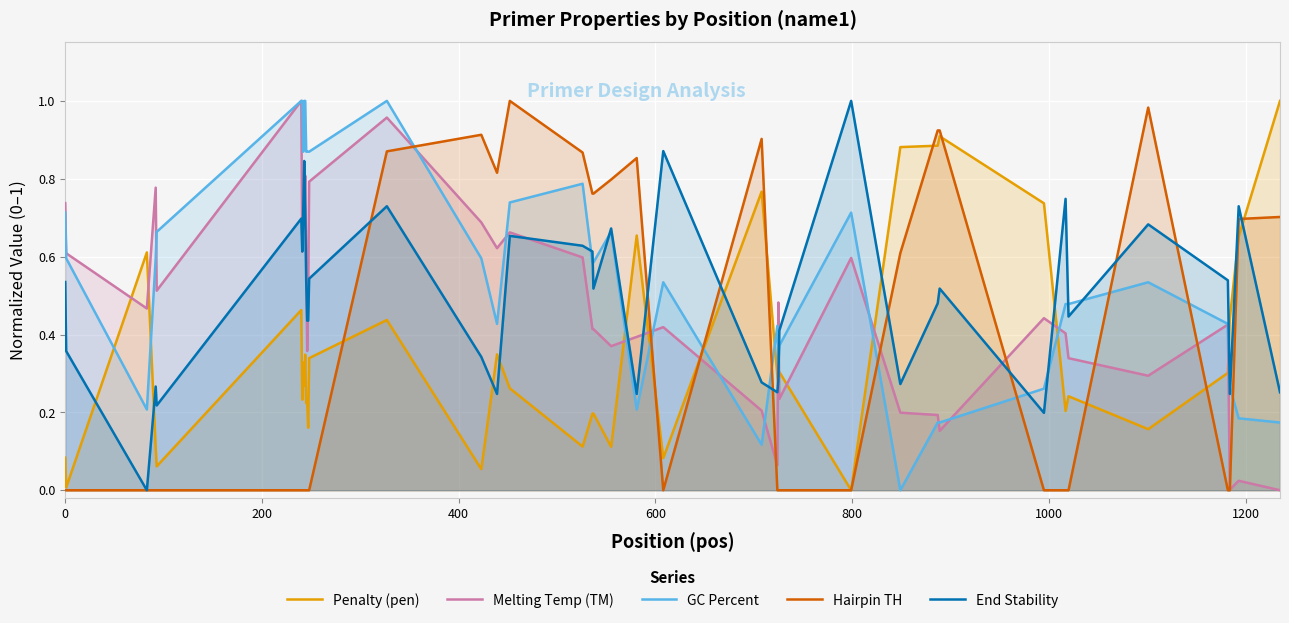

Which series has the largest total across all categories?

GC Percent